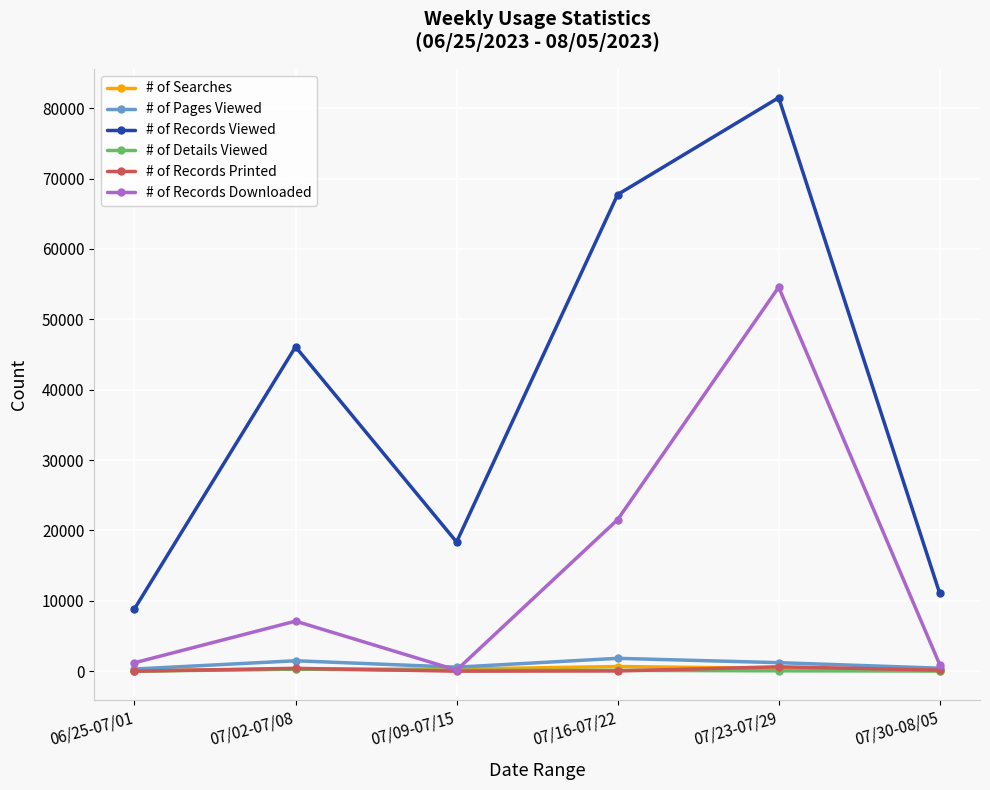

In # of Records Viewed, how many points are lower than both neighbors (excluding endpoints)?

1